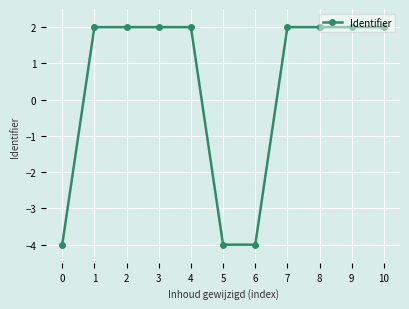

What is the maximum value shown in the chart?

2.0